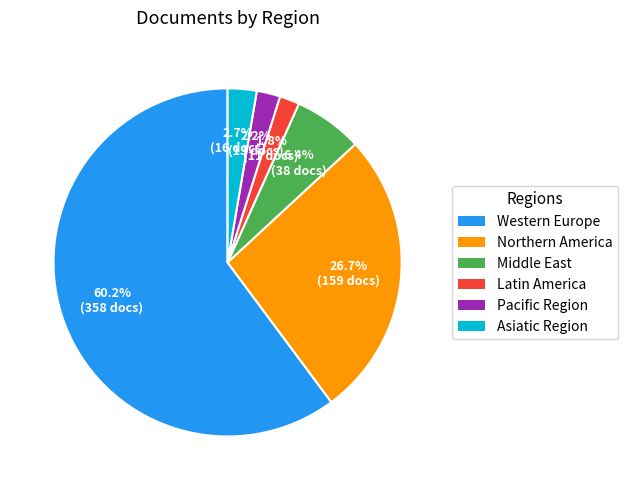

Is Western Europe the majority of the pie?

Yes